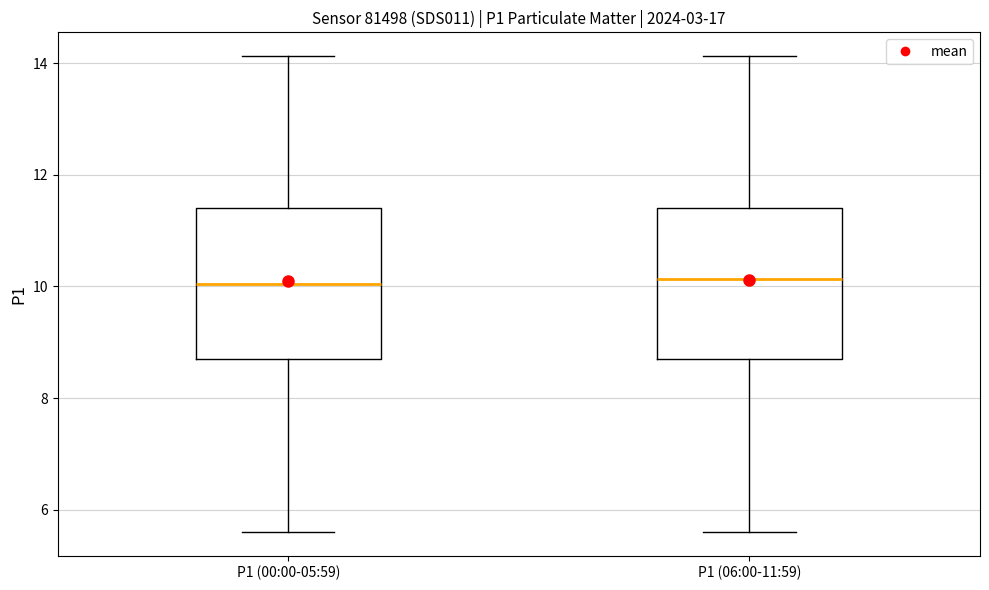

Reading left to right, read every box against the y-axis: the position of its median line, the range the box covers, and the ends of its whiskers. The values are not printed on the chart, so give them approximately, as read against the axis.

P1 (00:00-05:59): median 10.0, box 8.8 to 11.4, whiskers 5.6 to 14.2
P1 (06:00-11:59): median 10.2, box 8.8 to 11.4, whiskers 5.6 to 14.2